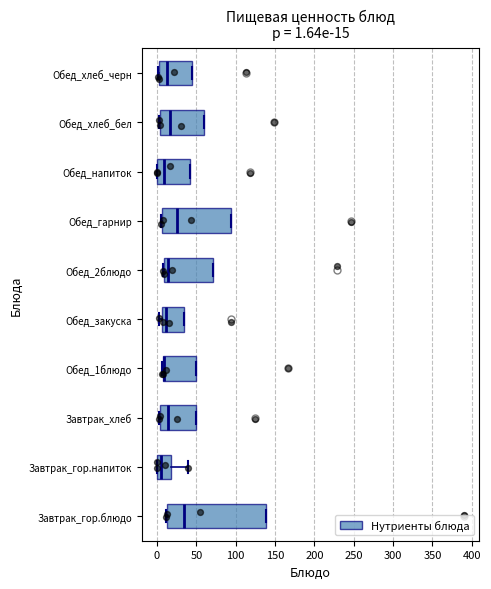

Comparing the boxes themselves (not the whiskers), which one is the widest?

Завтрак_гор.блюдо